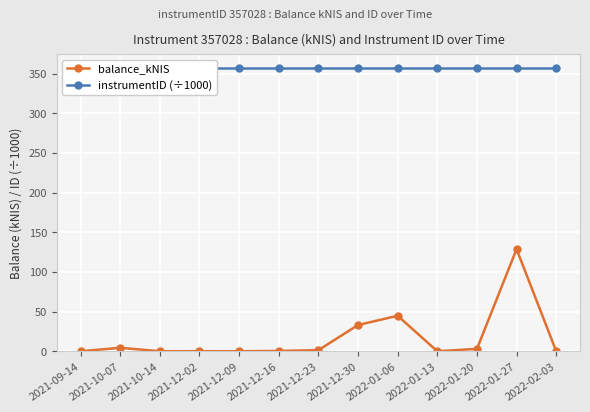

Reading left to right, extract all data points from this chart.

balance_kNIS: 0.0	4.3	0.0	0.0	0.0	0.4	1.4	33.1	44.8	0.0	3.0	128.8	0.0
instrumentID (÷1000): 357.0	357.0	357.0	357.0	357.0	357.0	357.0	357.0	357.0	357.0	357.0	357.0	357.0